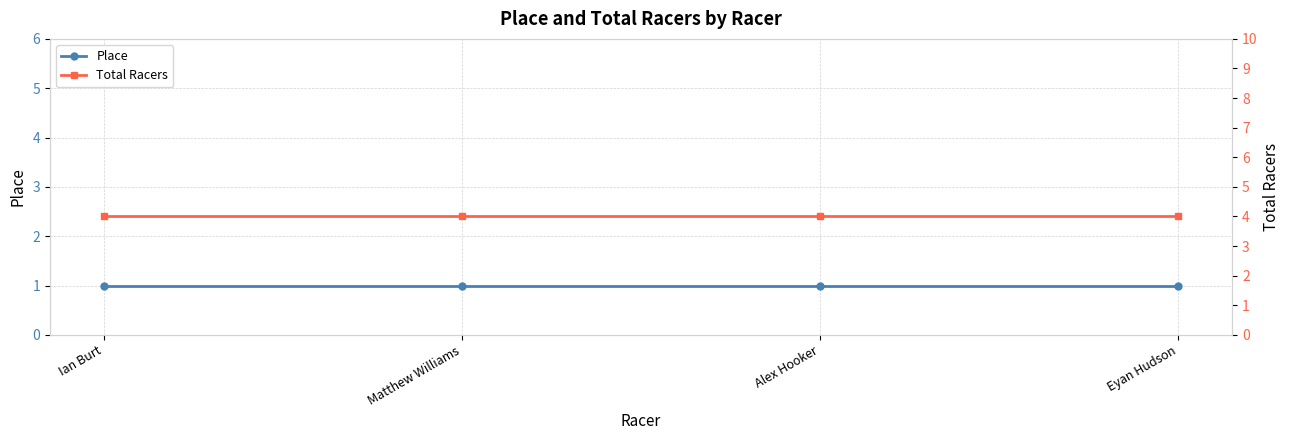

What is the difference between the highest and lowest values at Alex Hooker?

3